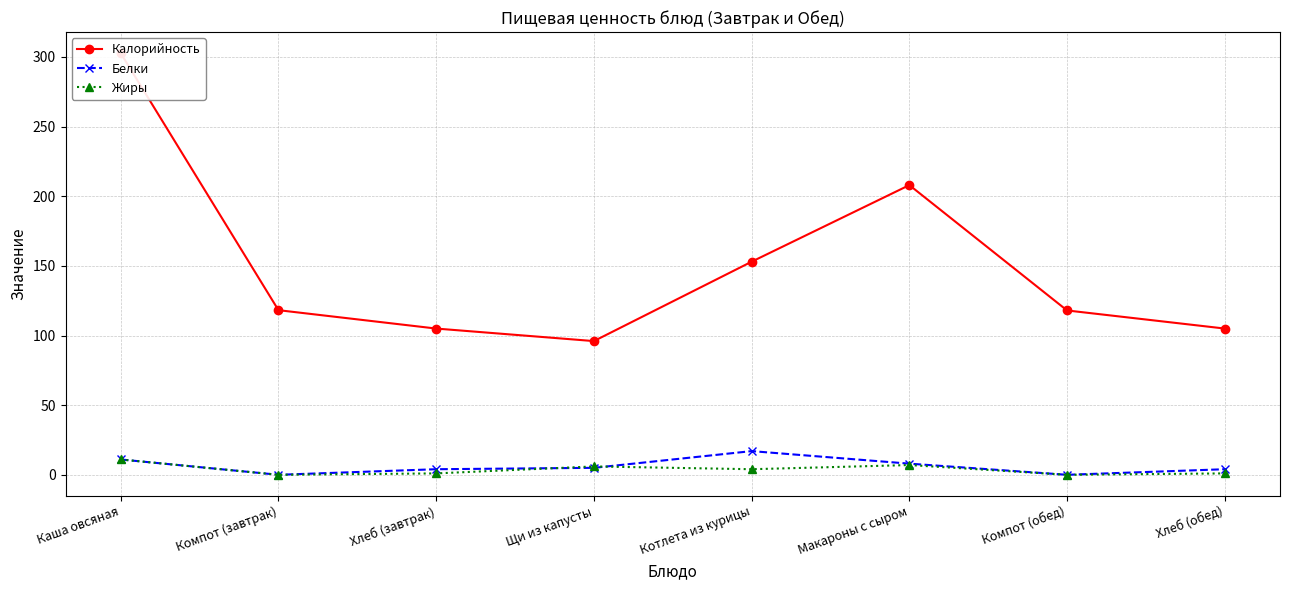

How many values in the Белки series are below 5?

4